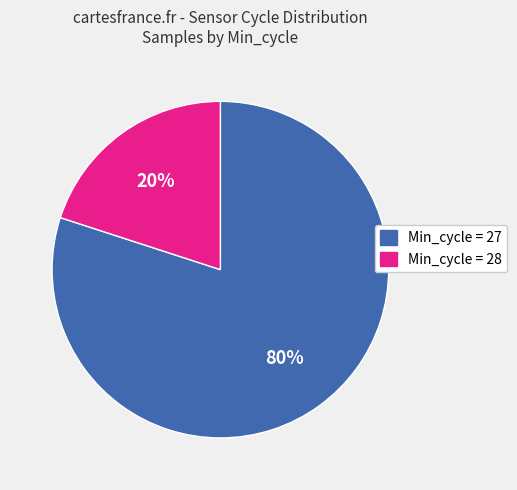

Is there any slice that represents more than half of the pie?

Yes